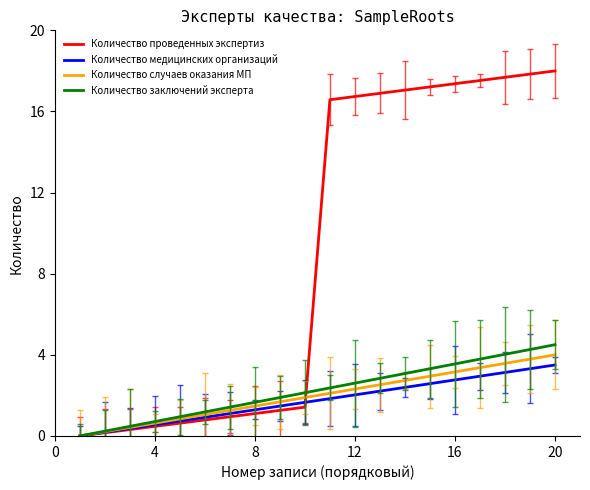

How many values in the Количество заключений эксперта series are below 2?

9